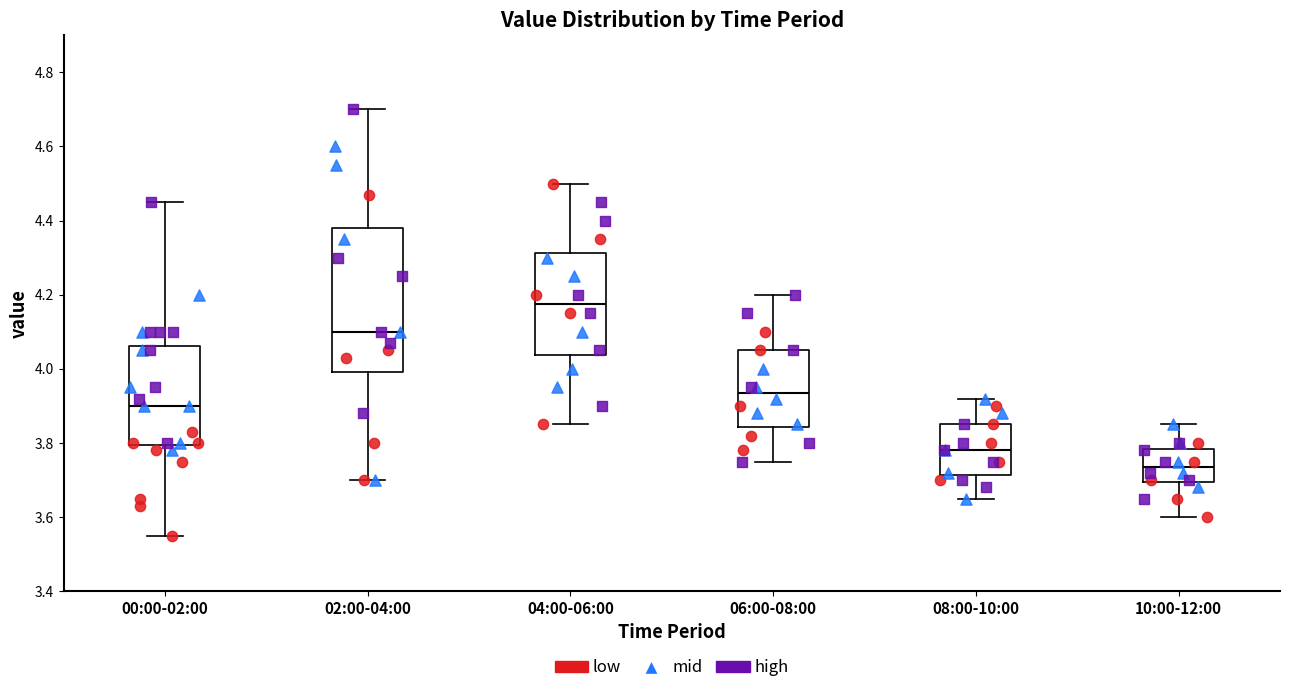

Reading left to right, transcribe this box plot: for each box, give where its median line is, the range the box spans, and where its two whiskers end, as read against the y-axis. The values are not printed on the chart, so give them approximately, as read against the axis.

00:00-02:00: median 3.90, box 3.80 to 4.06, whiskers 3.56 to 4.46
02:00-04:00: median 4.10, box 4.00 to 4.38, whiskers 3.70 to 4.70
04:00-06:00: median 4.18, box 4.04 to 4.32, whiskers 3.86 to 4.50
06:00-08:00: median 3.94, box 3.84 to 4.06, whiskers 3.76 to 4.20
08:00-10:00: median 3.78, box 3.72 to 3.86, whiskers 3.66 to 3.92
10:00-12:00: median 3.74, box 3.70 to 3.78, whiskers 3.60 to 3.86